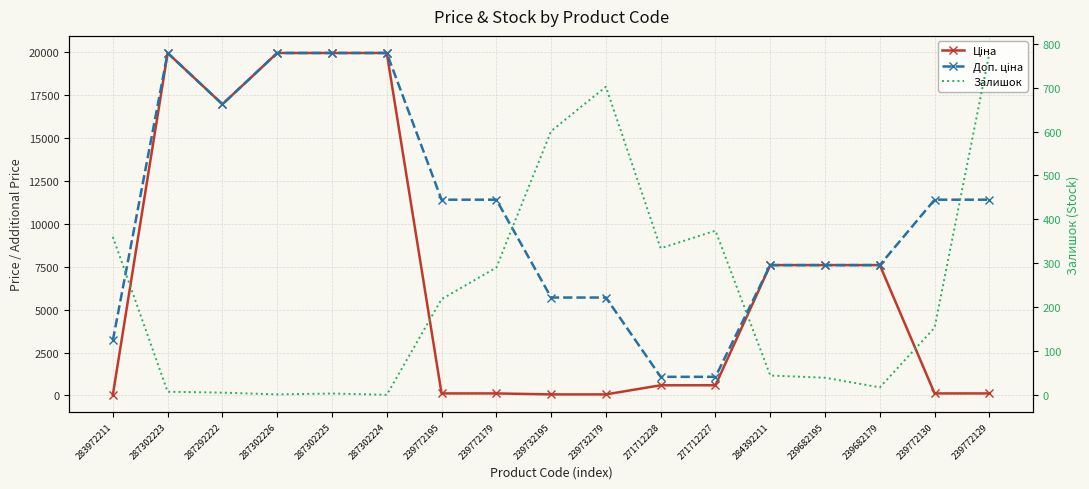

At 239772130, list the series in order from largest to smallest.

Доп. ціна, Залишок, Ціна